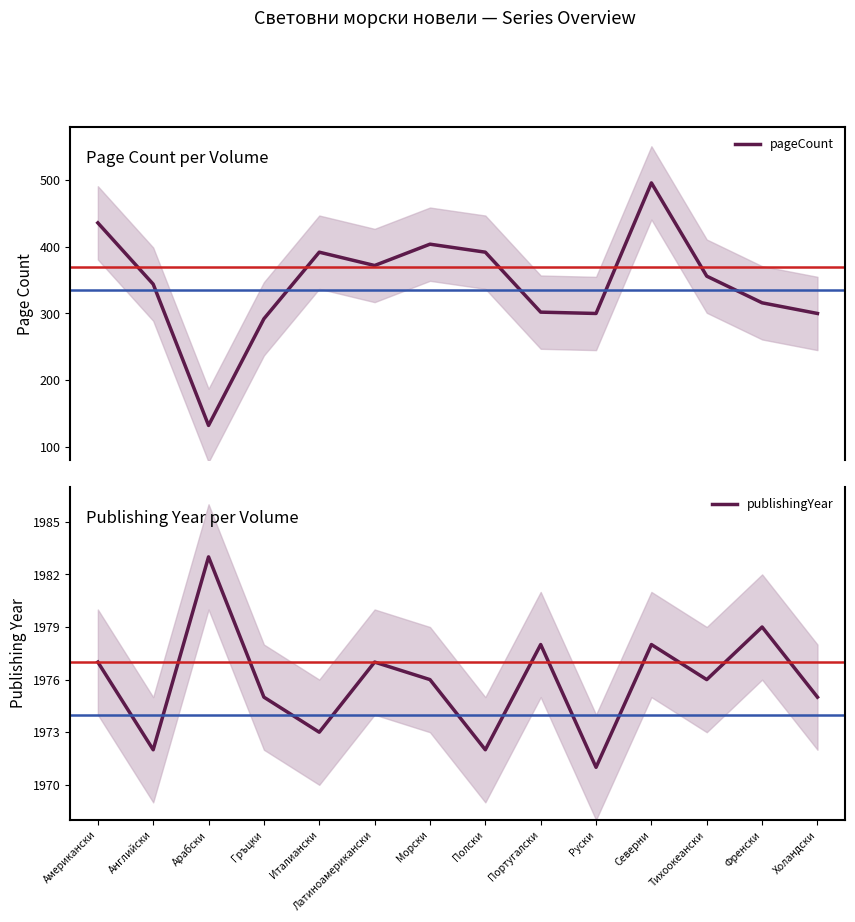

The value of publishingYear at Италиански is 1973. True or false?

True